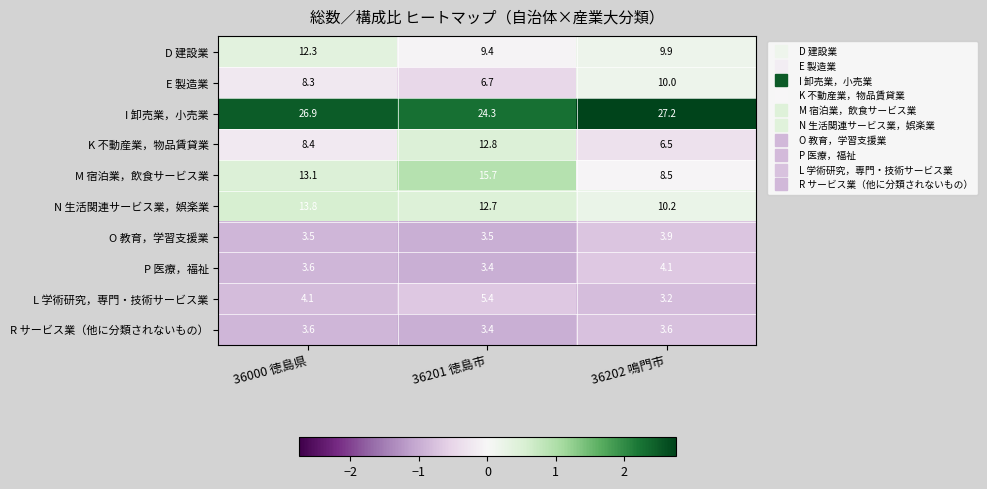

Reading left to right, what are all the values shown in this chart?

D 建設業: 12.3	9.4	9.9
E 製造業: 8.3	6.7	10.0
I 卸売業，小売業: 26.9	24.3	27.2
K 不動産業，物品賃貸業: 8.4	12.8	6.5
M 宿泊業，飲食サービス業: 13.1	15.7	8.5
N 生活関連サービス業，娯楽業: 13.8	12.7	10.2
O 教育，学習支援業: 3.5	3.5	3.9
P 医療，福祉: 3.6	3.4	4.1
L 学術研究，専門・技術サービス業: 4.1	5.4	3.2
R サービス業（他に分類されないもの）: 3.6	3.4	3.6